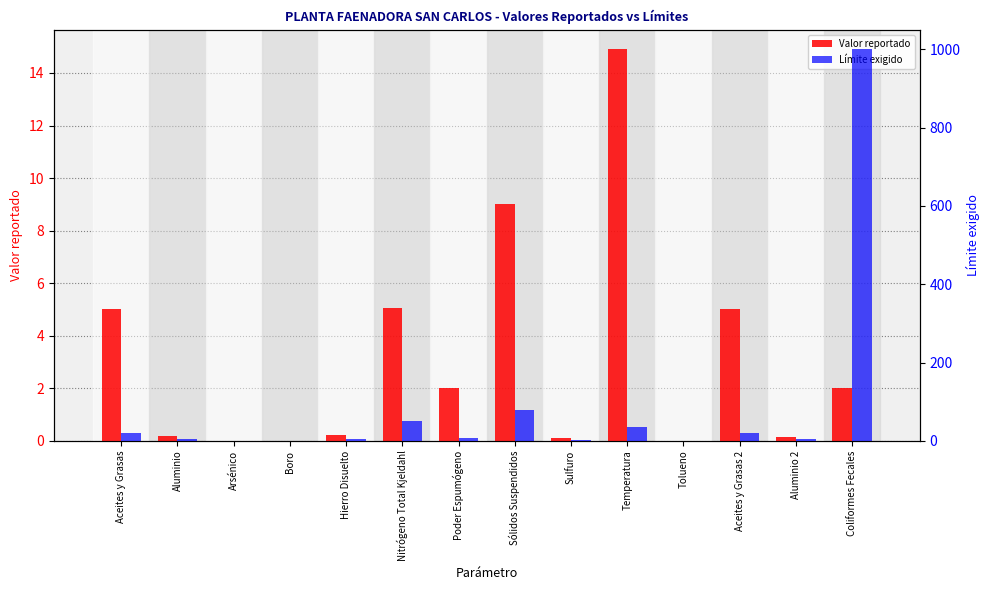

How many distinct data groups are displayed?

2